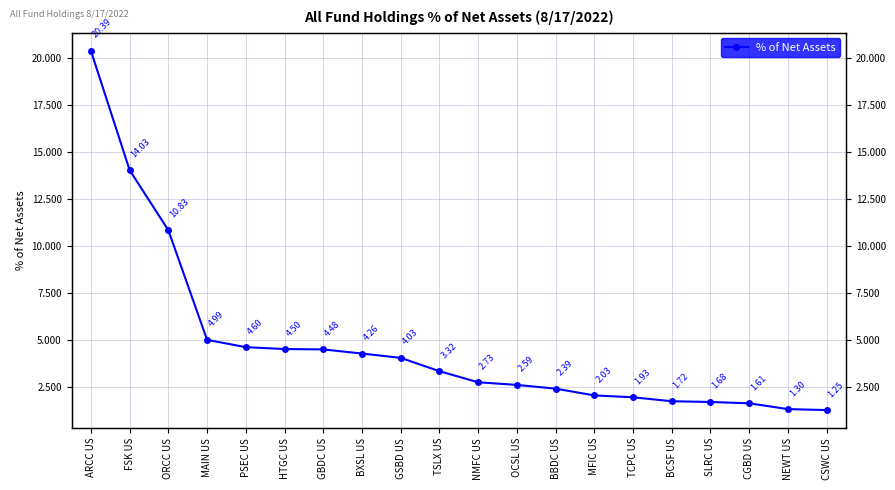

The value at TCPC US is 2.9. True or false?

False